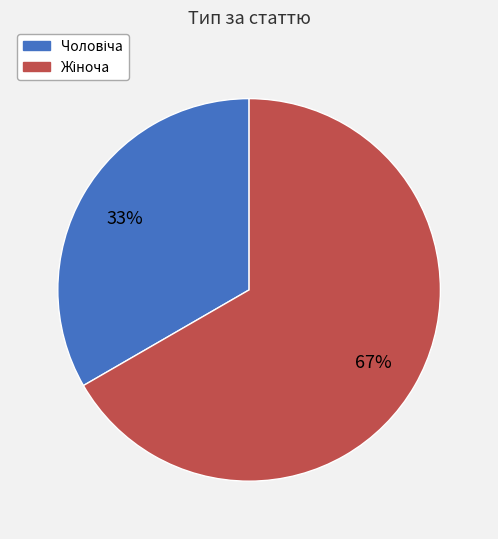

To the nearest percent, what is the average slice percentage?

50%